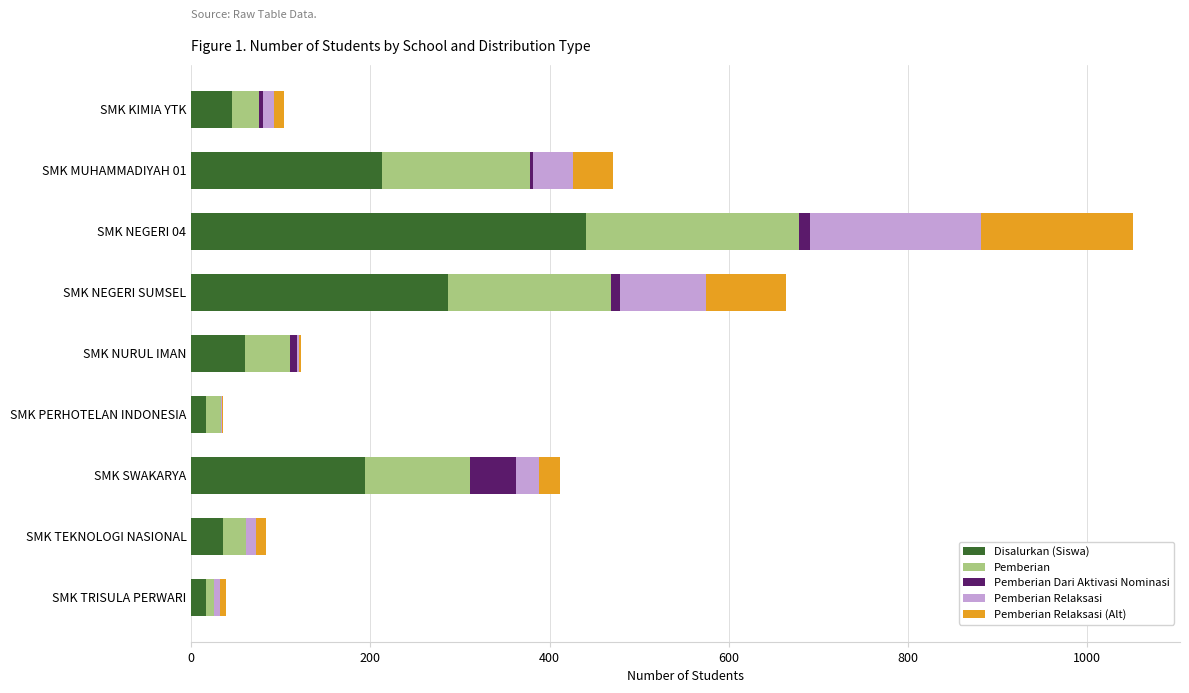

What is the sum of all Disalurkan (Siswa) values?

1310